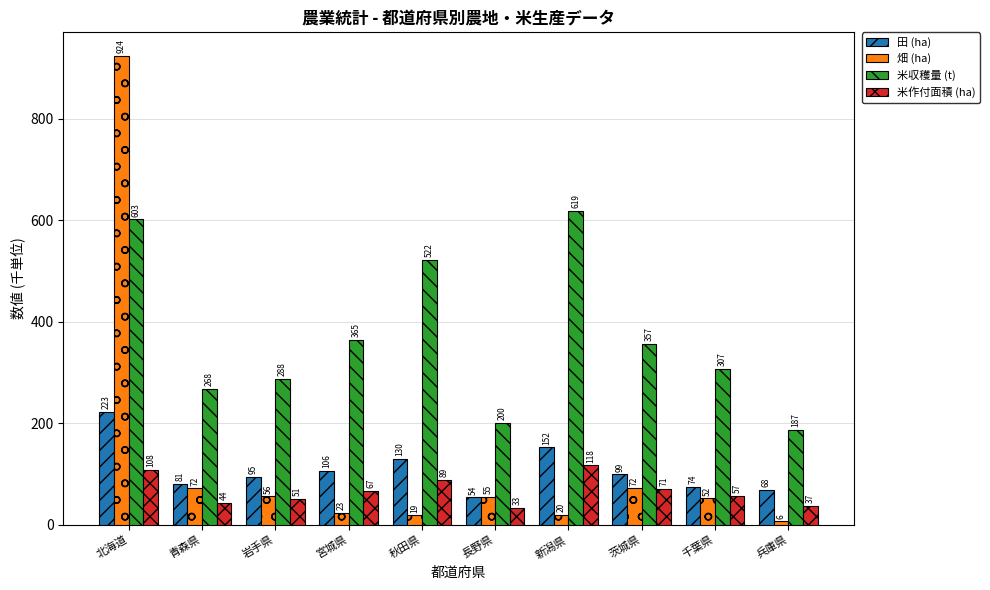

How many series are shown in this chart?

4